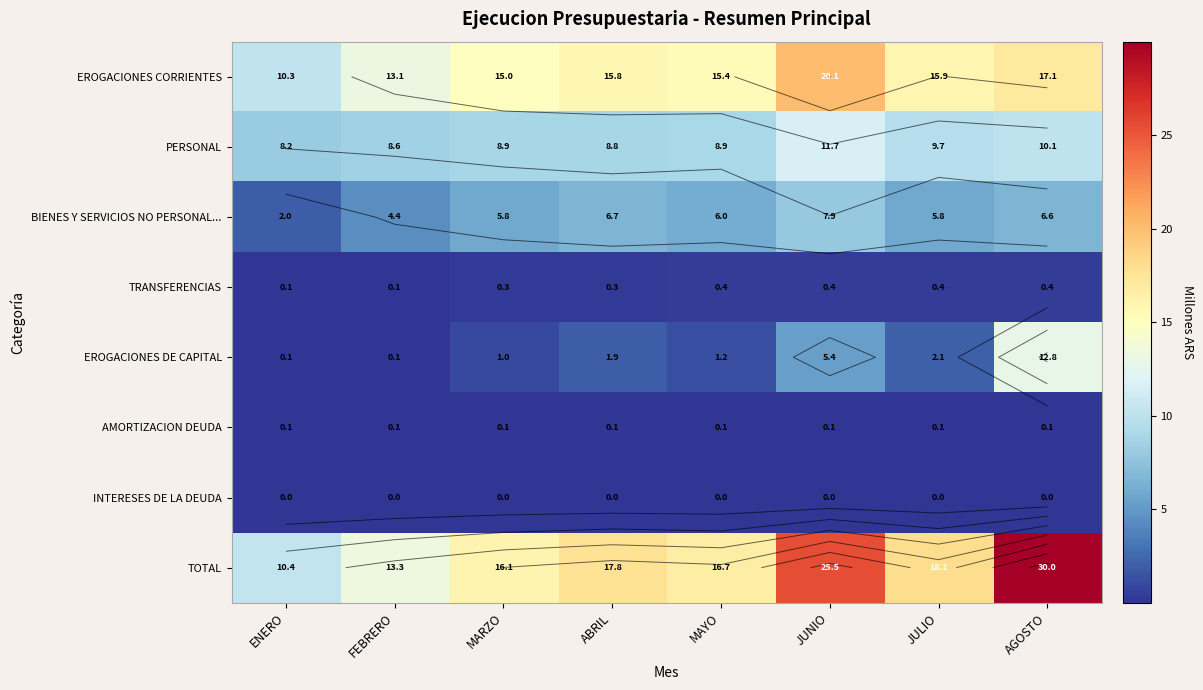

What is the greatest value displayed?

30.0